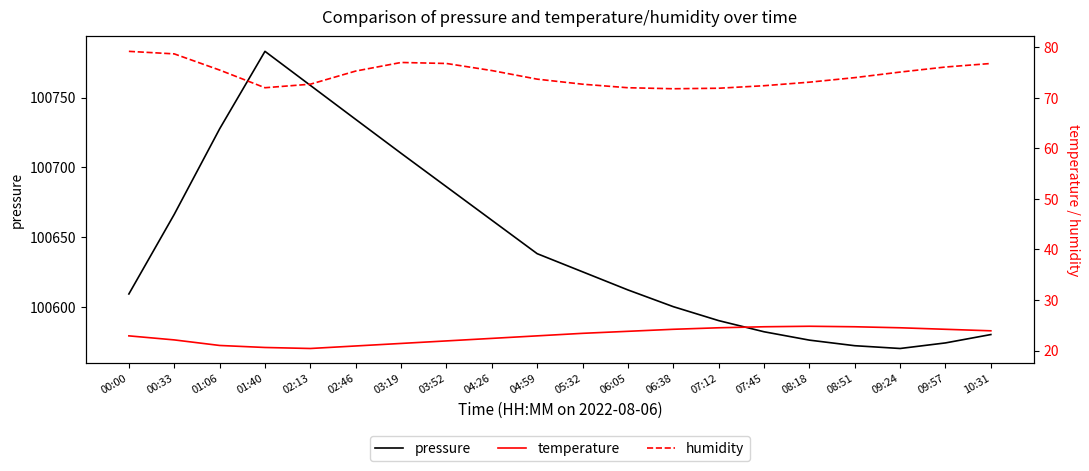

True or false: pressure and humidity cross at least once.

False